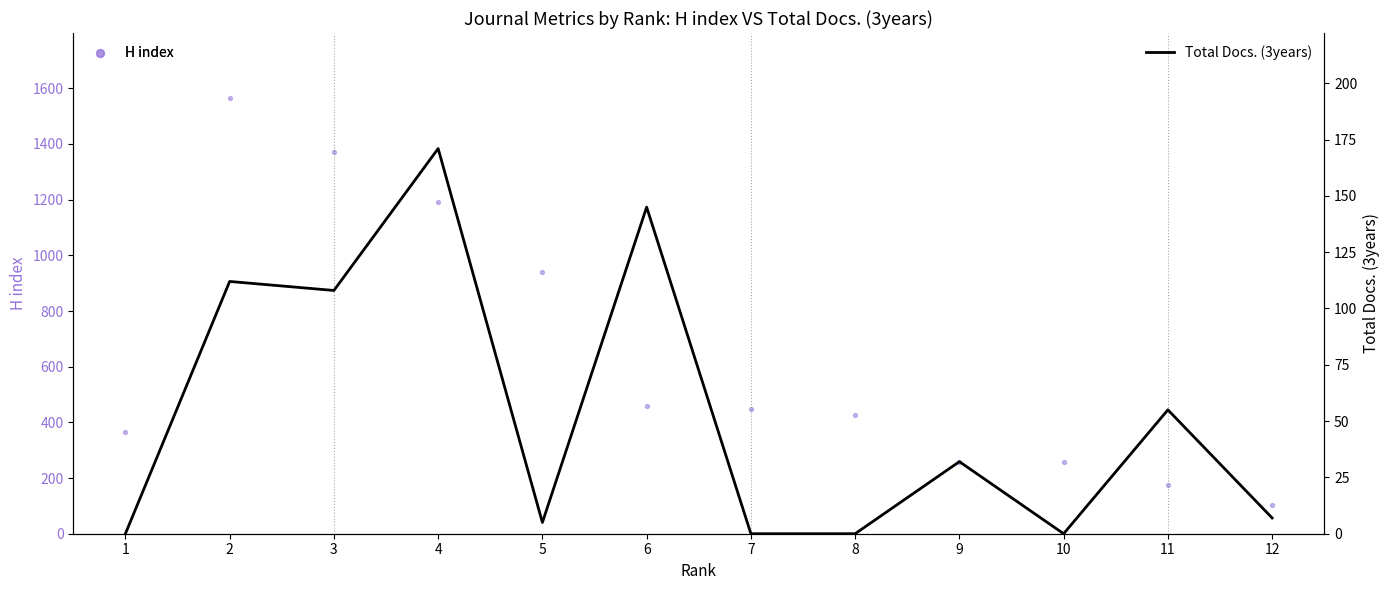

What are all the series names shown in the legend?

H index, Total Docs. (3years)